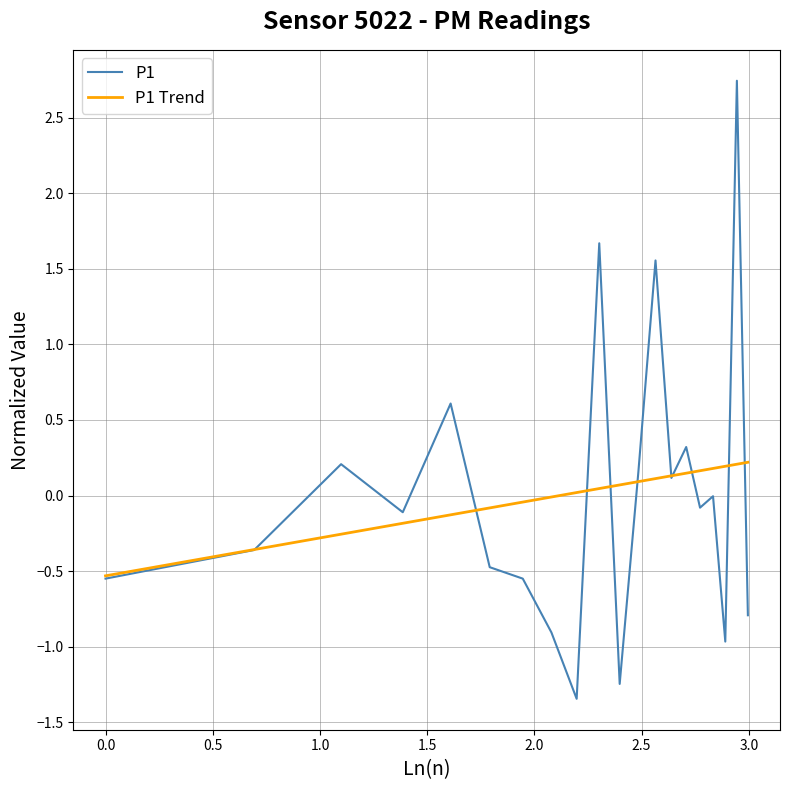

What is the maximum value for P1?

2.7